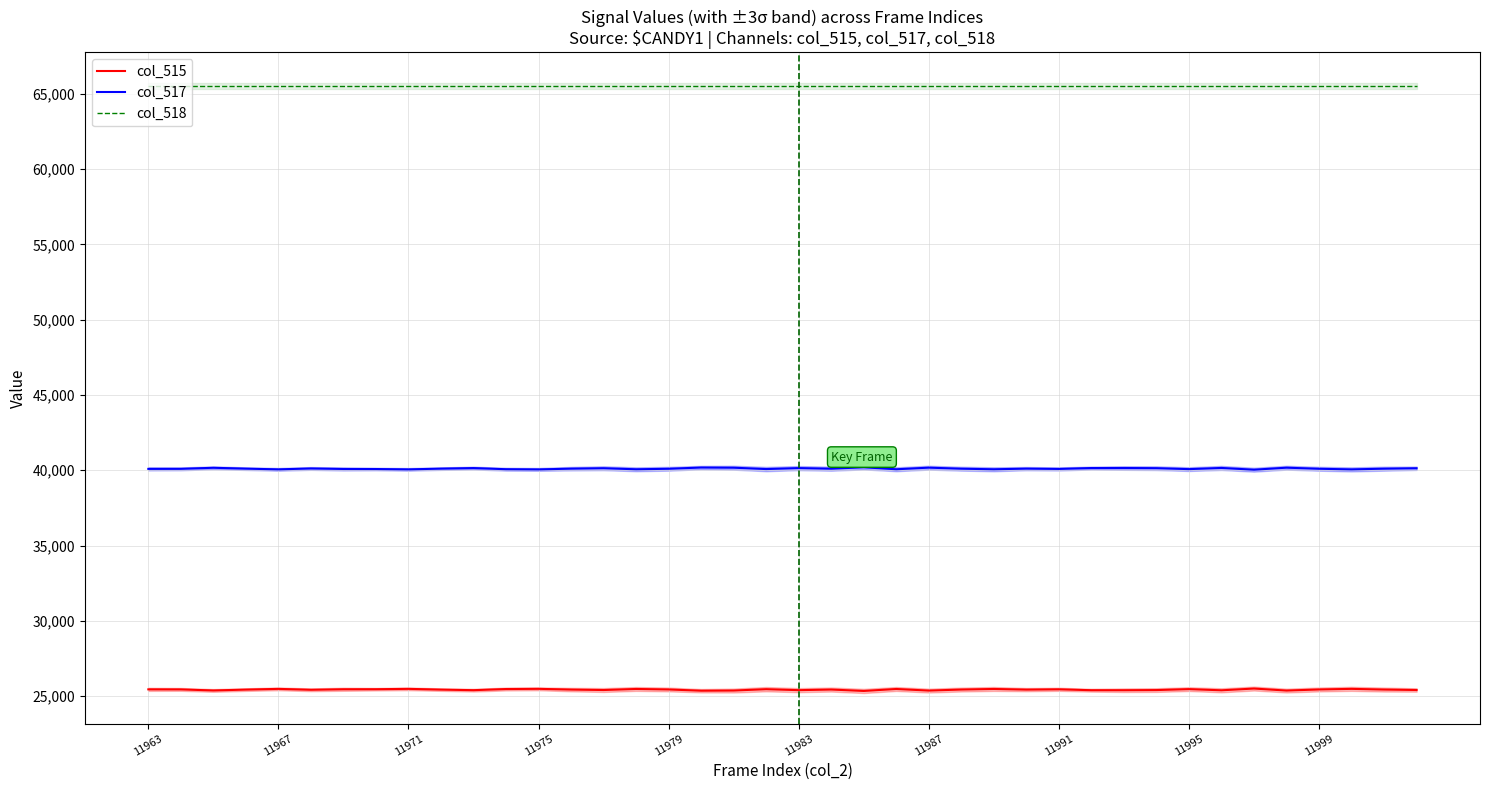

How many series are shown in this chart?

3